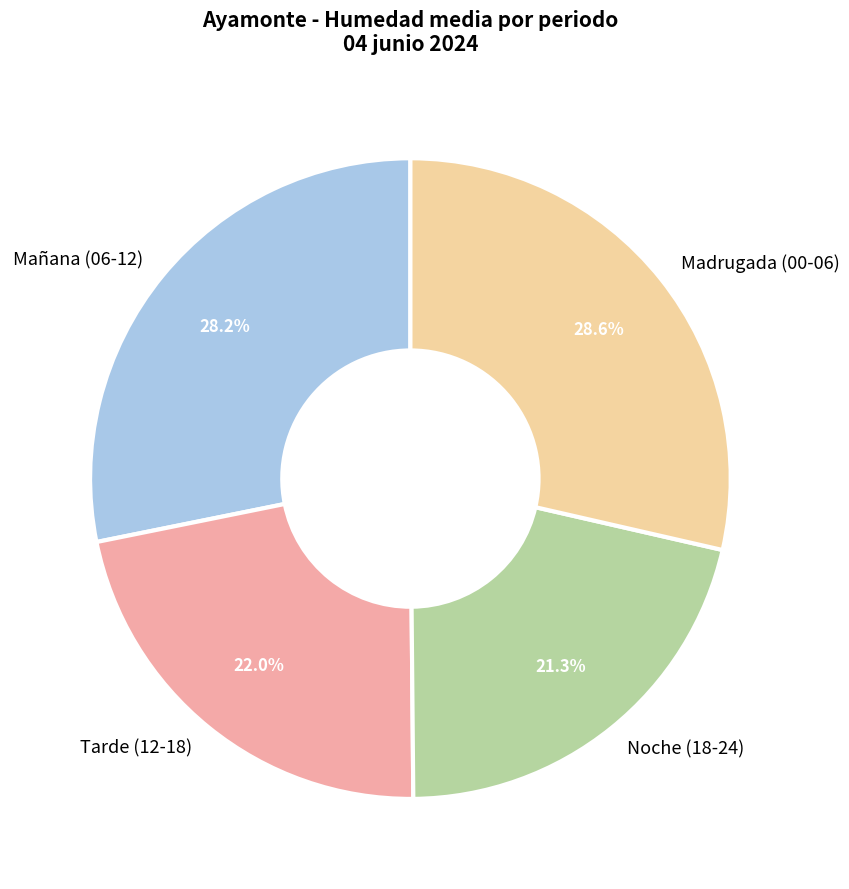

How much of the chart is everything except Tarde (12-18)?

78.0%